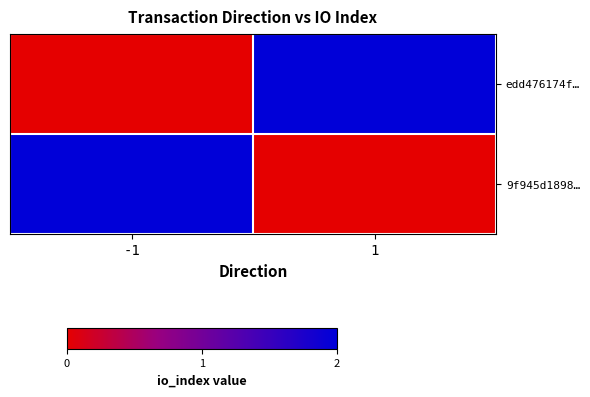

Which series has the largest total across all categories?

edd476174f…